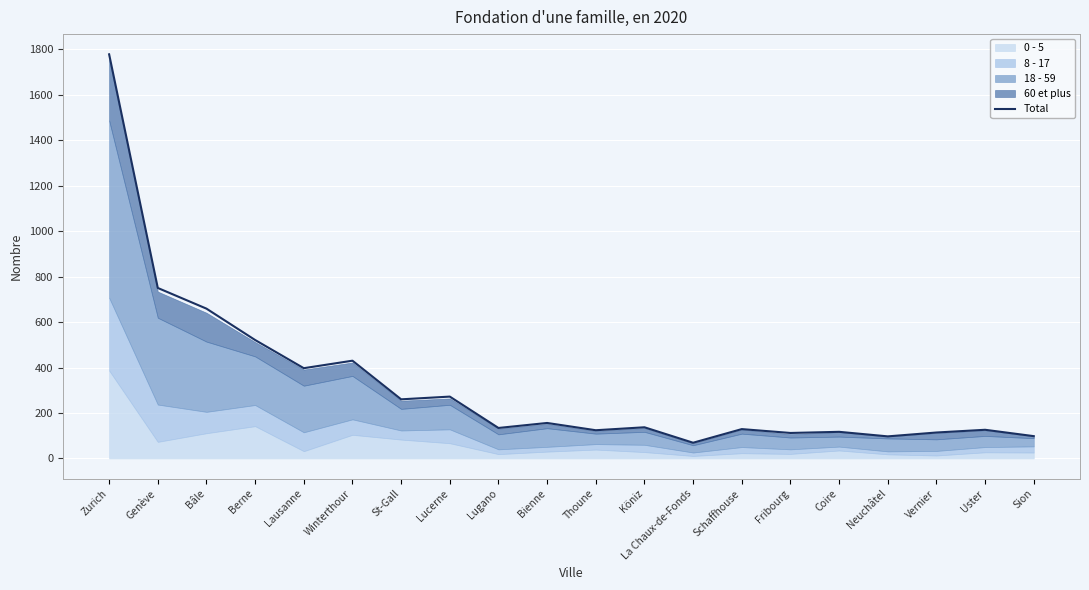

Reading left to right, extract all data points from this chart.

1778	750	659	521	397	430	260	272	134	156	124	137	69	129	112	117	97	114	126	98